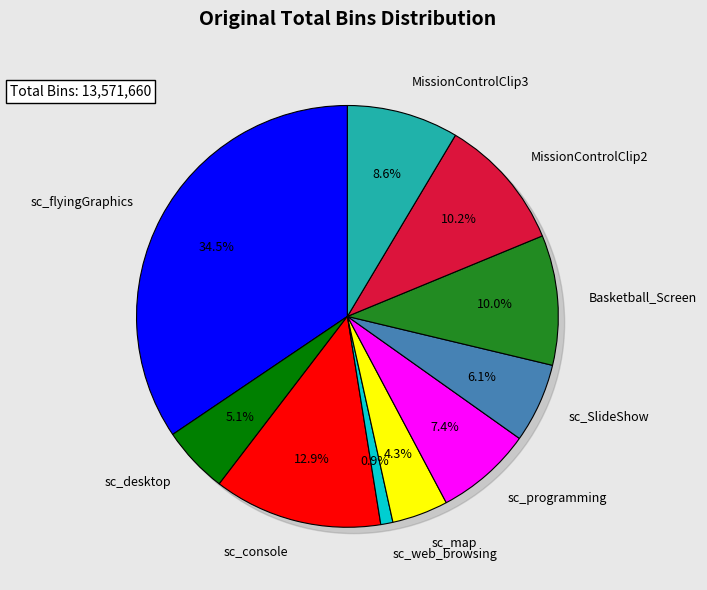

What is the largest slice in the pie chart?

sc_flyingGraphics